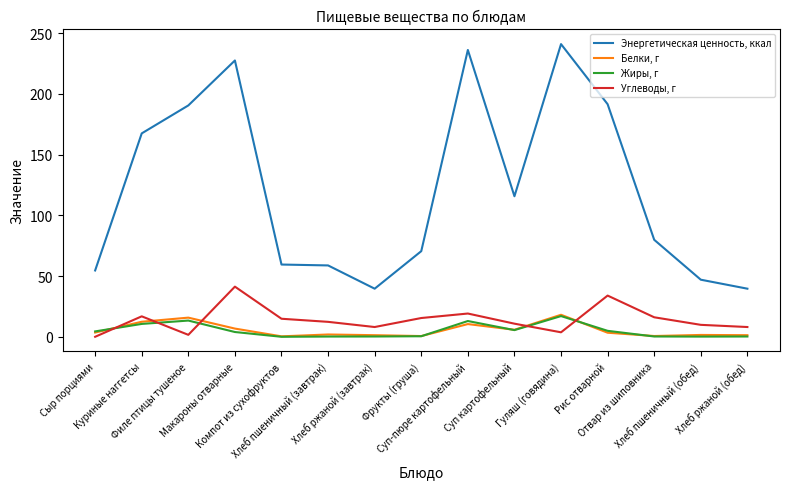

What is the difference between the maximum and minimum values in the Углеводы, г series?

41.3